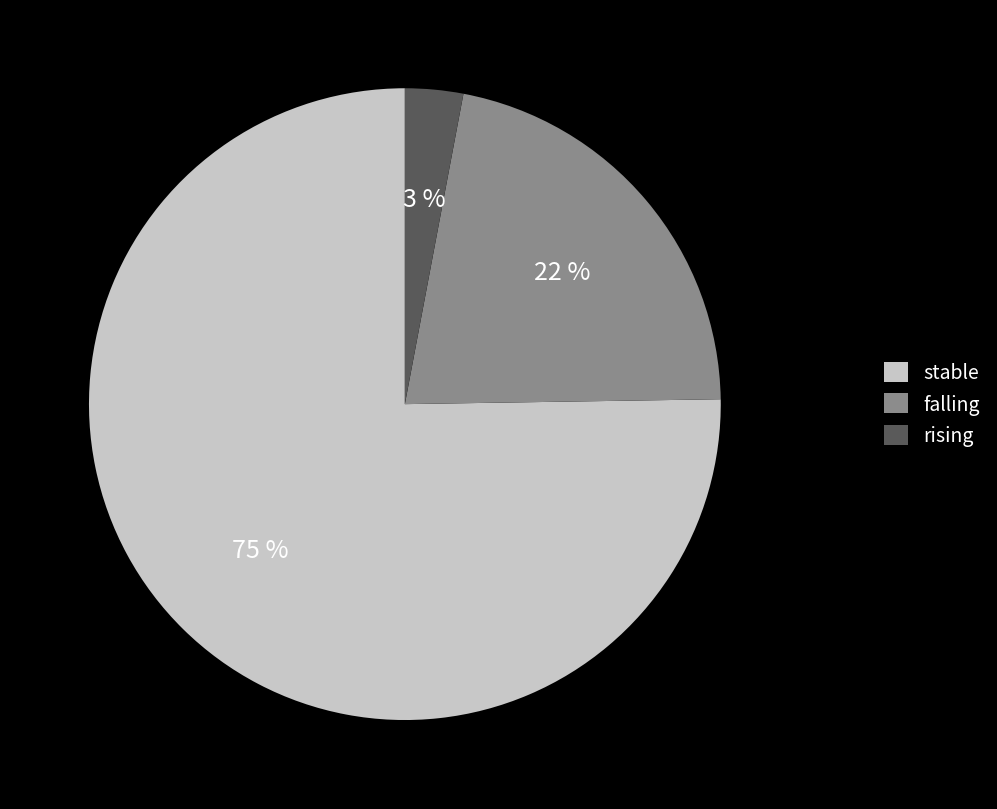

Do rising and falling together represent more than half of the pie?

No